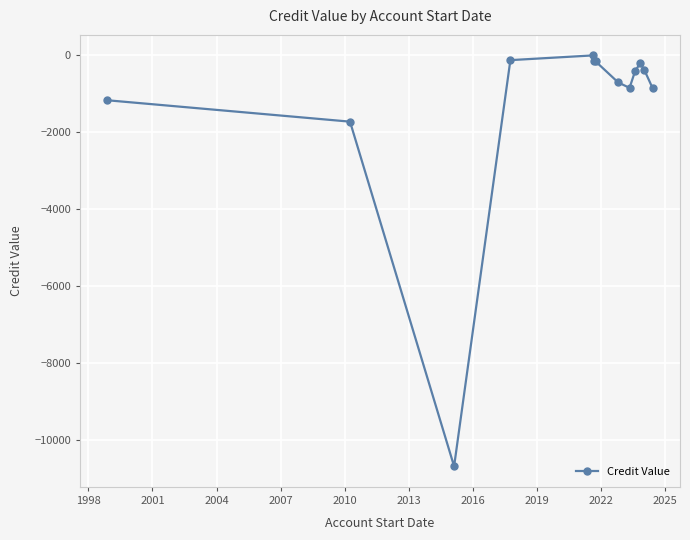

What is the smallest value displayed?

-10685.9